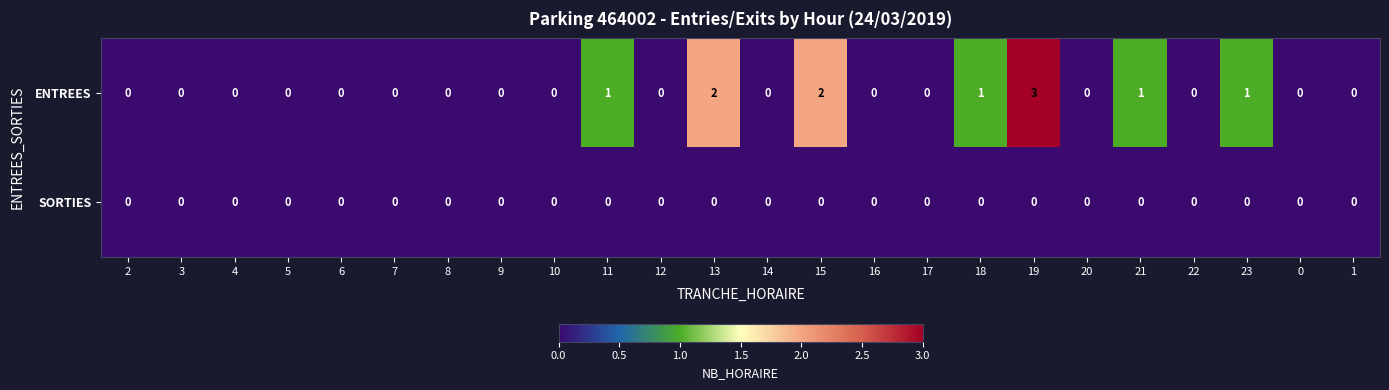

Is it true that SORTIES equals 0 at 10?

True